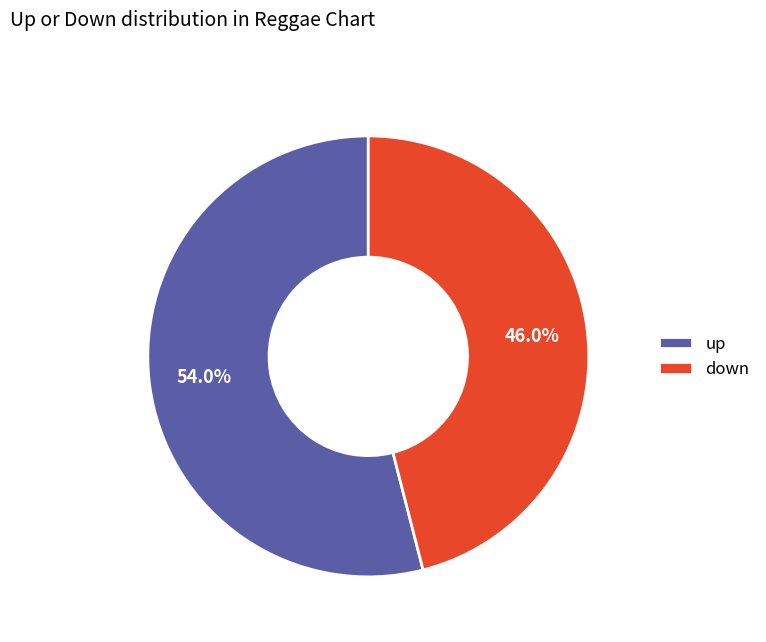

To the nearest percent, what is the combined percentage of up and down?

100%